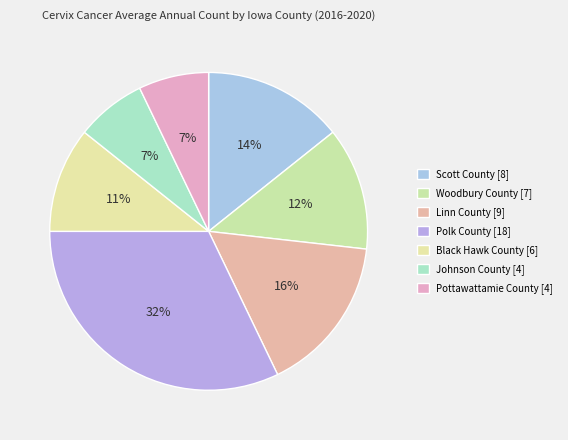

The Linn County slice represents 16% of the pie. True or false?

True